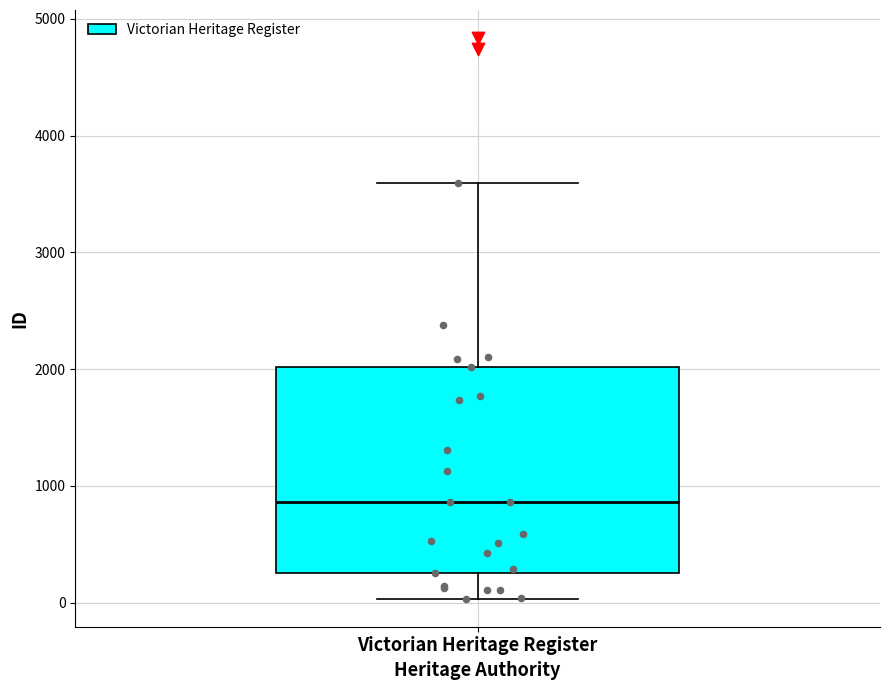

Read this box plot against the y-axis: the position of the median line, the range covered by the box, and the ends of both whiskers. The values are not printed on the chart, so give them approximately, as read against the axis.

median 900, box 300 to 2000, whiskers 0 to 3600